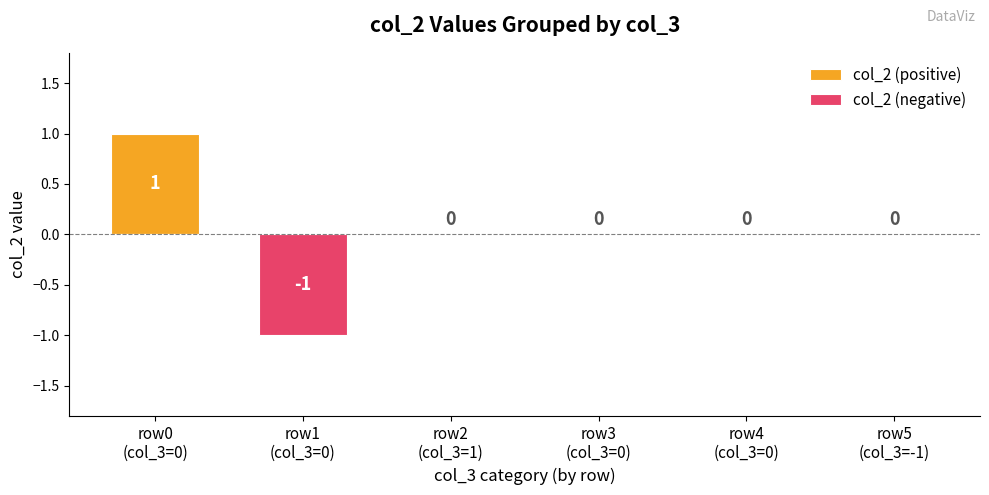

Reading left to right, what are all the values shown in this chart?

col_2 (positive): 1	0	0	0	0	0
col_2 (negative): 0	-1	0	0	0	0